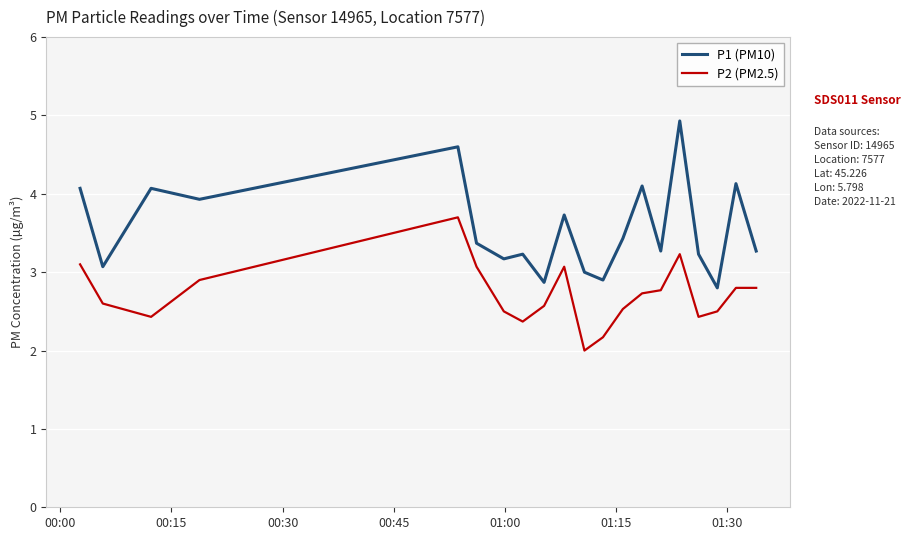

Reading right to left, transcribe all the data shown in this chart.

P1 (PM10): 3.3	4.1	2.8	3.2	4.9	3.3	4.1	3.4	2.9	3.0	3.7	2.9	3.2	3.2	3.4	4.6	3.9	4.1	3.1	4.1
P2 (PM2.5): 2.8	2.8	2.5	2.4	3.2	2.8	2.7	2.5	2.2	2.0	3.1	2.6	2.4	2.5	3.1	3.7	2.9	2.4	2.6	3.1